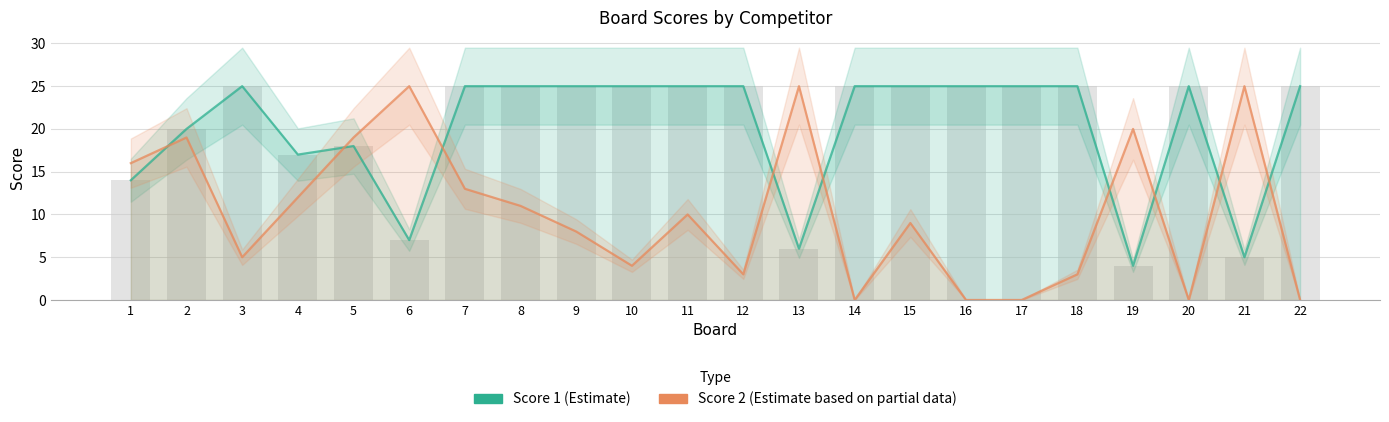

Is it true that Score 1 (Estimate) equals 7 at 19?

False